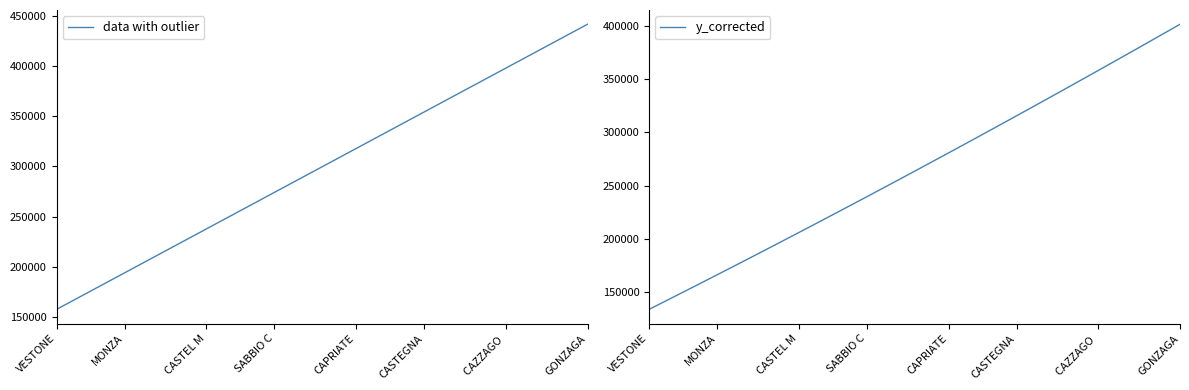

What is the highest value of the data with outlier series?

442040